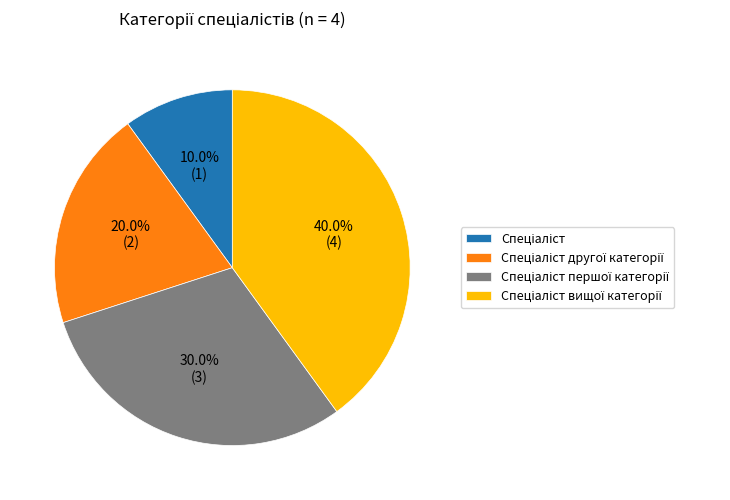

Is there a majority slice in this chart?

No